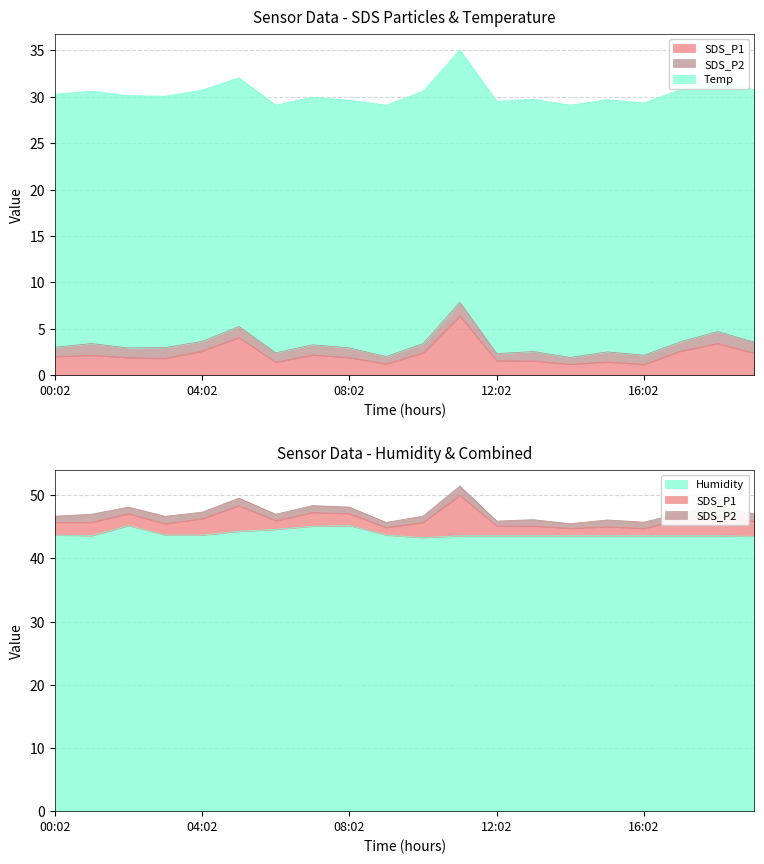

What is the sum of the Humidity values at 15:02 and 01:02?

87.2